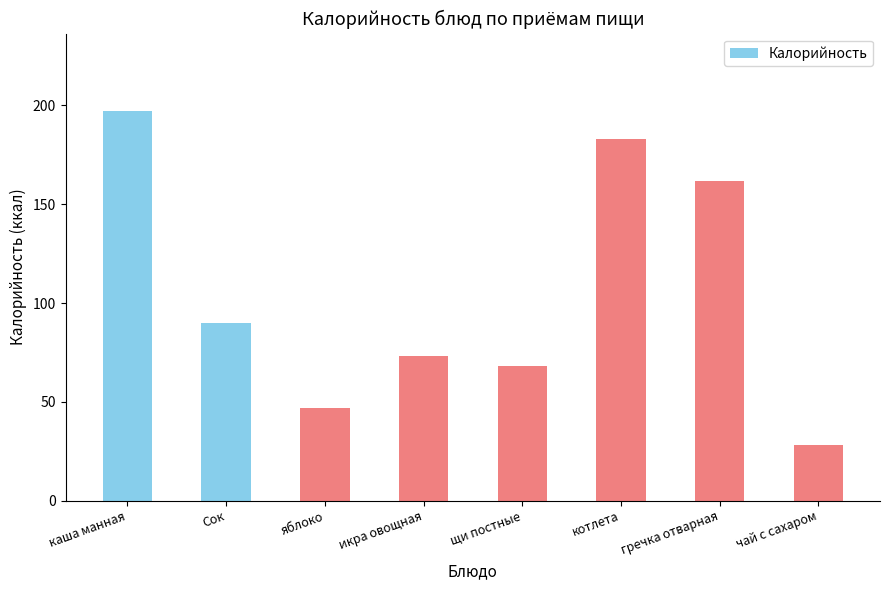

Reading left to right, list all the values displayed in this chart.

197	90	47	73	68	183	162	28